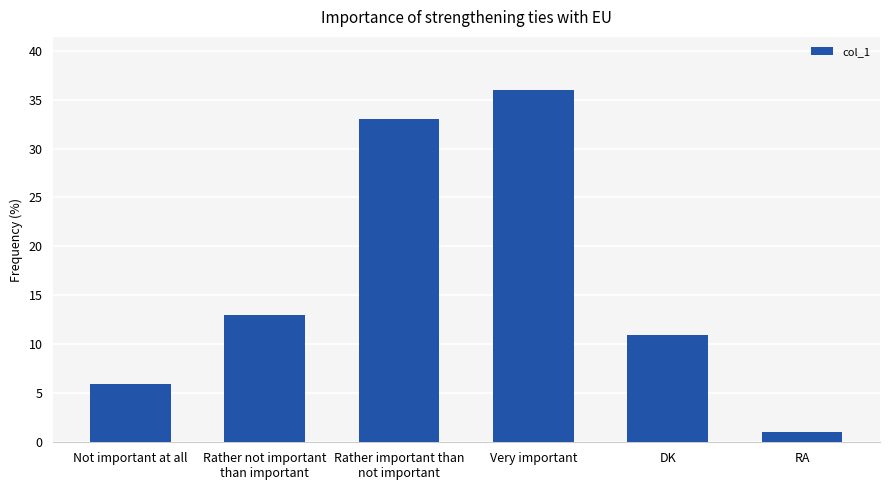

Count the number of categories in the chart.

6